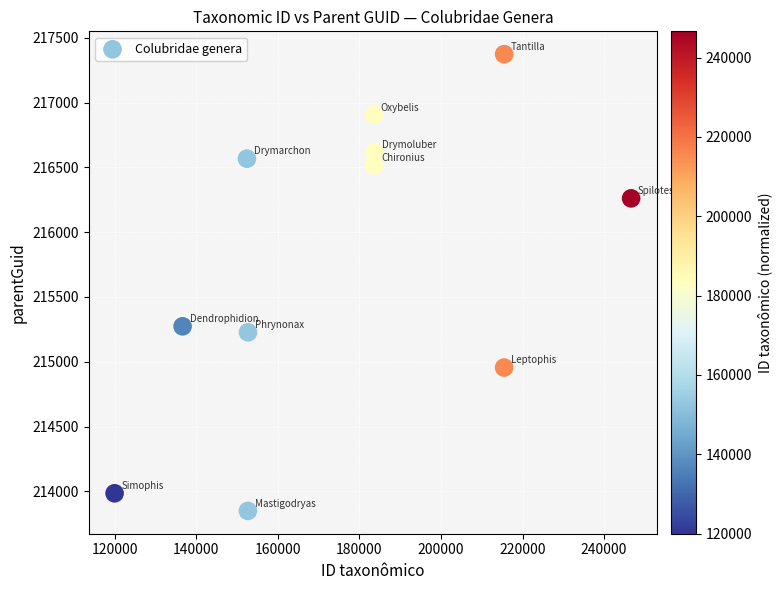

What is the range of Y values (max minus min)?

3525.8